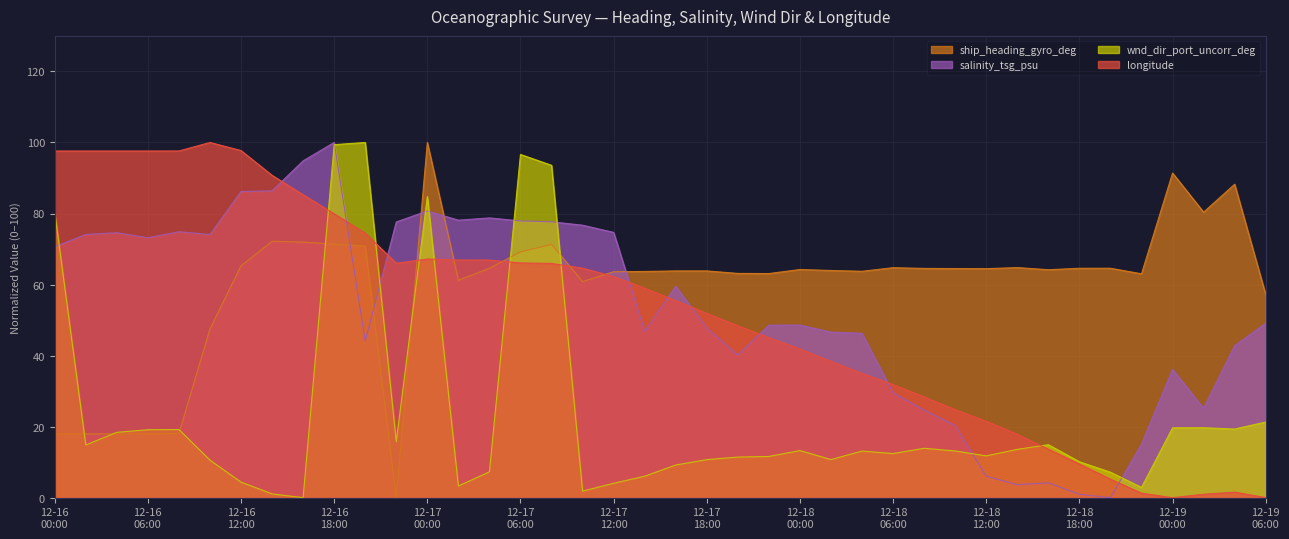

Where does the wnd_dir_port_uncorr_deg series first go above 13?

12-16
00:00